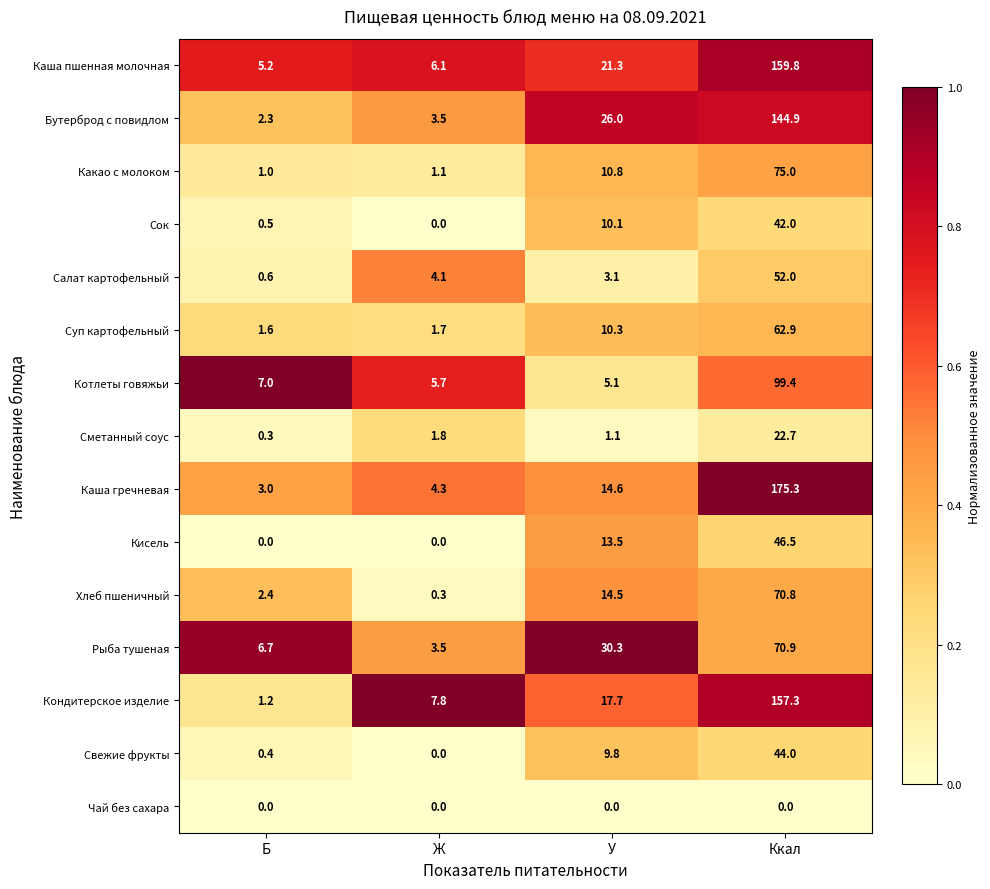

Rank the categories by Кондитерское изделие value from lowest to highest.

Б, Ж, У, Ккал